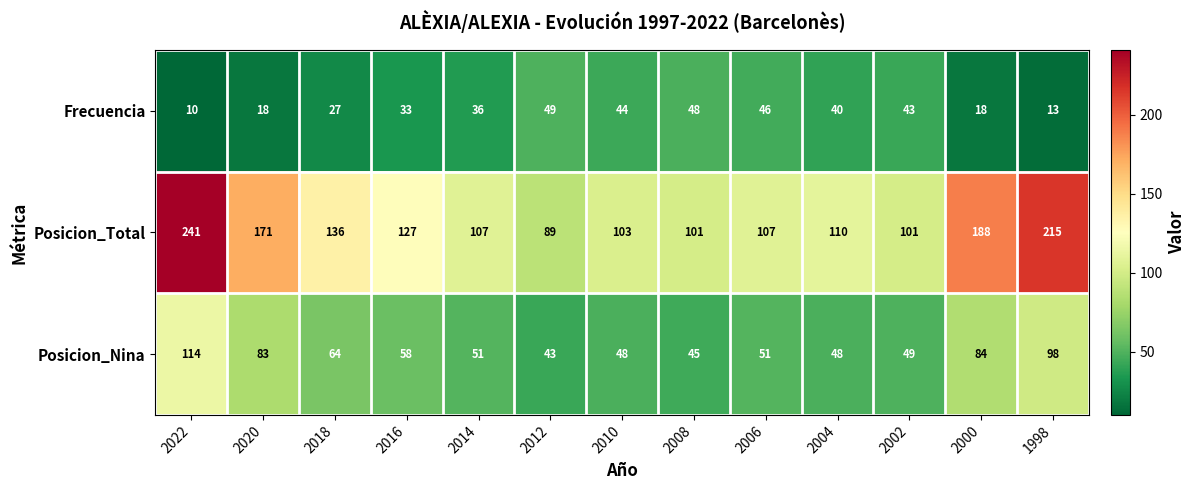

Read the Posicion_Total value at 1998.

215